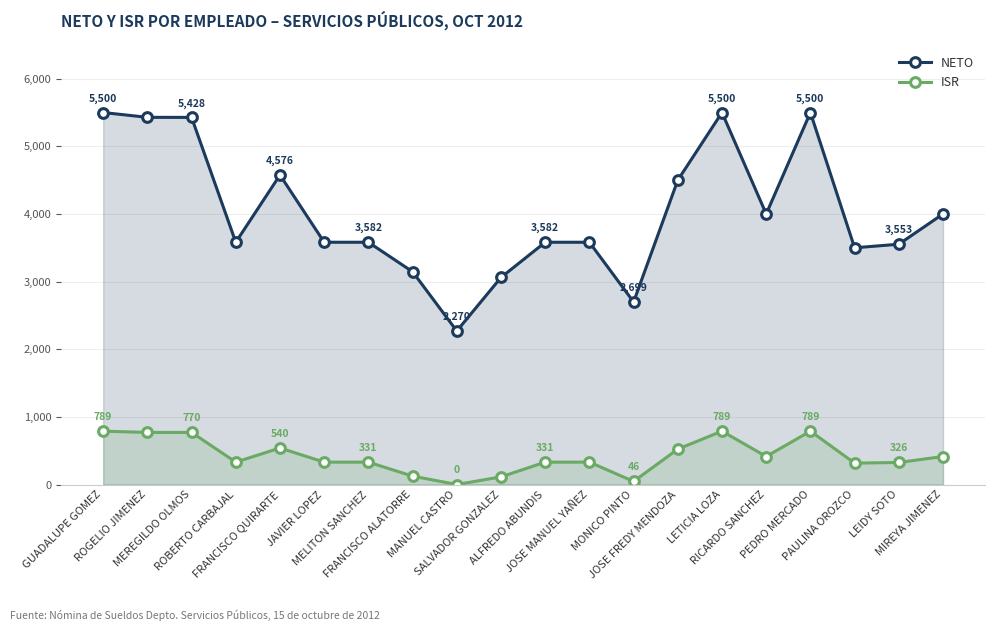

What is the difference between the maximum and minimum values in the NETO series?

3230